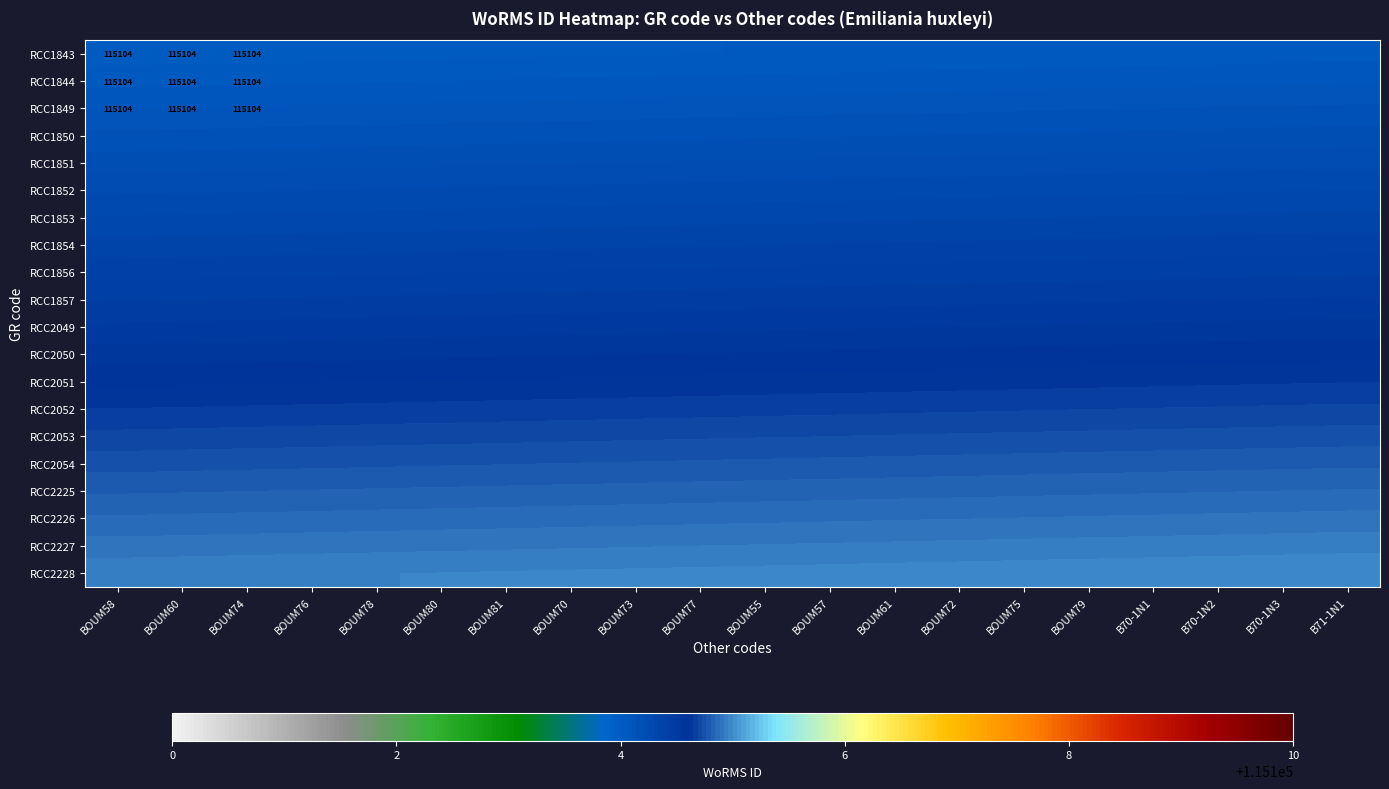

What is the sum of all RCC2049 values?

2302090.5